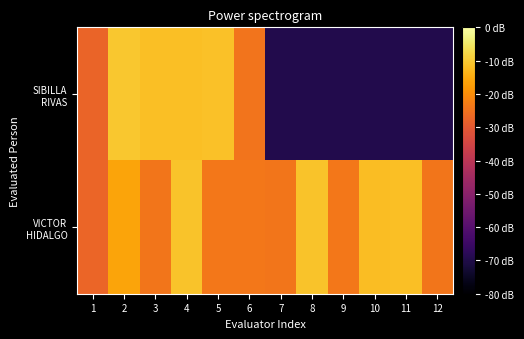

List the series in order of their peak value, lowest first.

VICTOR HIDALGO, SIBILLA RIVAS